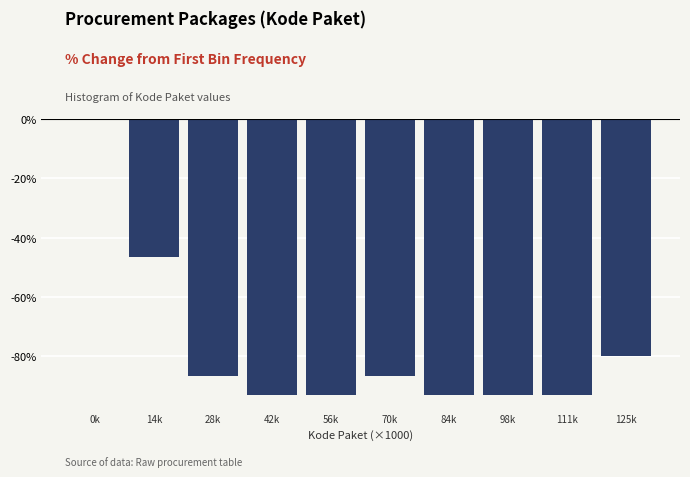

Reading right to left, what are all the values shown in this chart?

125k=-80.0	111k=-93.3	98k=-93.3	84k=-93.3	70k=-86.7	56k=-93.3	42k=-93.3	28k=-86.7	14k=-46.7	0k=0.0